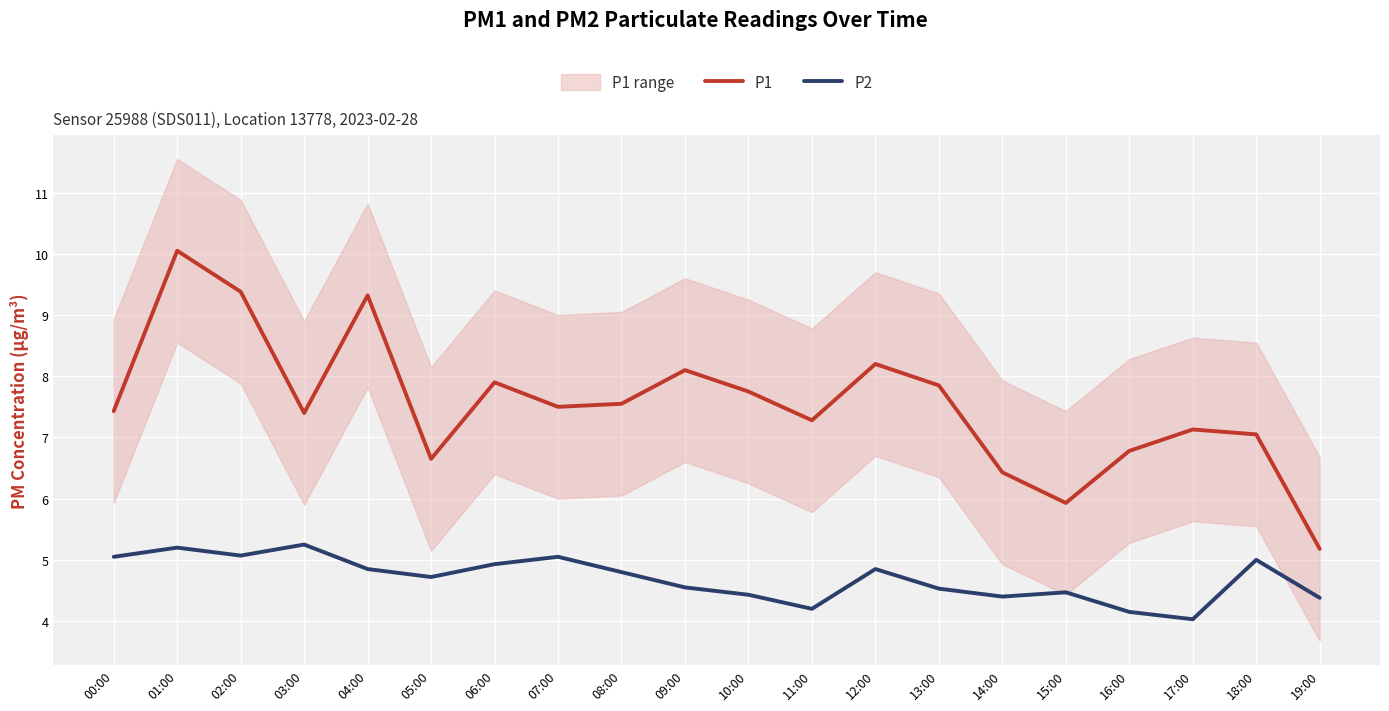

Count the number of categories in the chart.

20